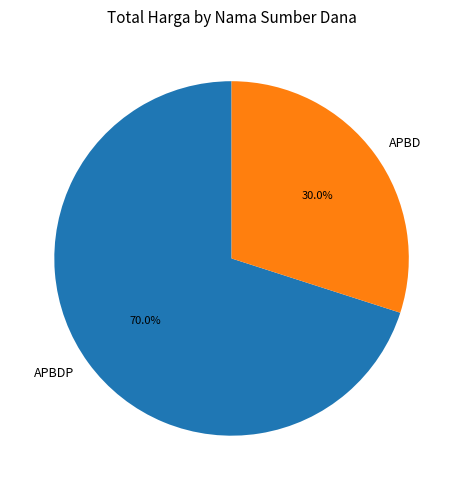

Is APBDP the majority of the pie?

Yes